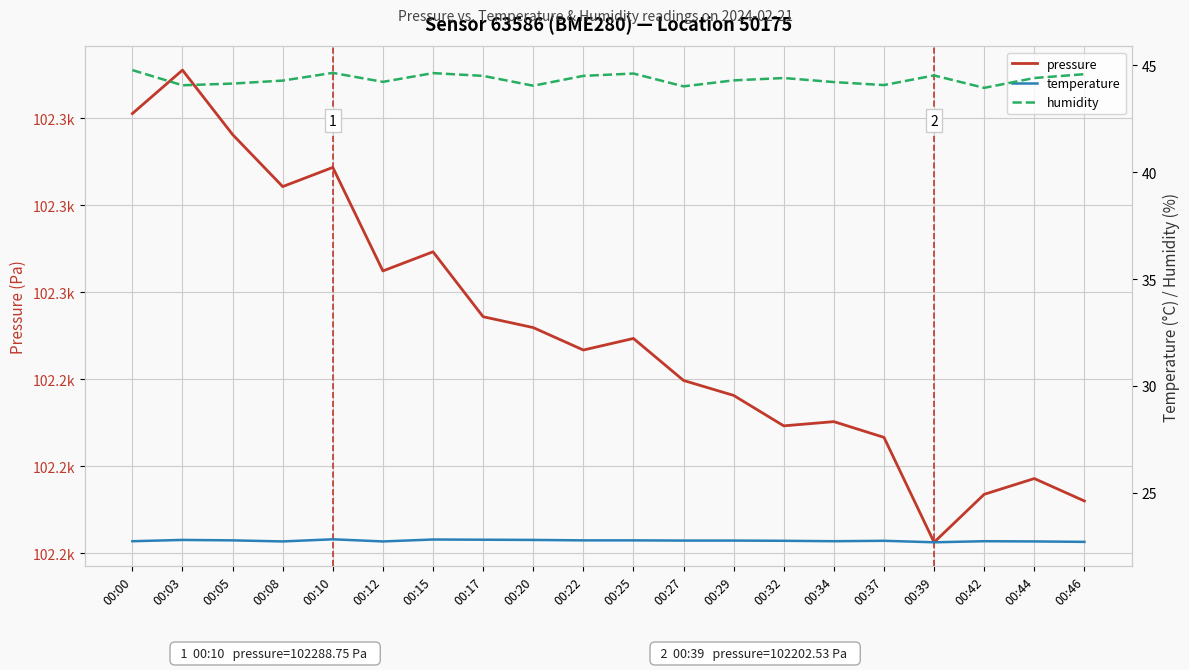

Reading left to right, extract all data points from this chart.

pressure: 00:00=102301.1	00:03=102311.1	00:05=102296.3	00:08=102284.3	00:10=102288.8	00:12=102264.9	00:15=102269.3	00:17=102254.4	00:20=102251.9	00:22=102246.8	00:25=102249.4	00:27=102239.8	00:29=102236.3	00:32=102229.3	00:34=102230.3	00:37=102226.7	00:39=102202.5	00:42=102213.6	00:44=102217.2	00:46=102212.0
temperature: 00:00=22.7	00:03=22.8	00:05=22.8	00:08=22.7	00:10=22.8	00:12=22.7	00:15=22.8	00:17=22.8	00:20=22.8	00:22=22.8	00:25=22.8	00:27=22.8	00:29=22.8	00:32=22.8	00:34=22.7	00:37=22.8	00:39=22.7	00:42=22.7	00:44=22.7	00:46=22.7
humidity: 00:00=44.8	00:03=44.1	00:05=44.1	00:08=44.3	00:10=44.6	00:12=44.2	00:15=44.6	00:17=44.5	00:20=44.0	00:22=44.5	00:25=44.6	00:27=44.0	00:29=44.3	00:32=44.4	00:34=44.2	00:37=44.1	00:39=44.5	00:42=43.9	00:44=44.4	00:46=44.6